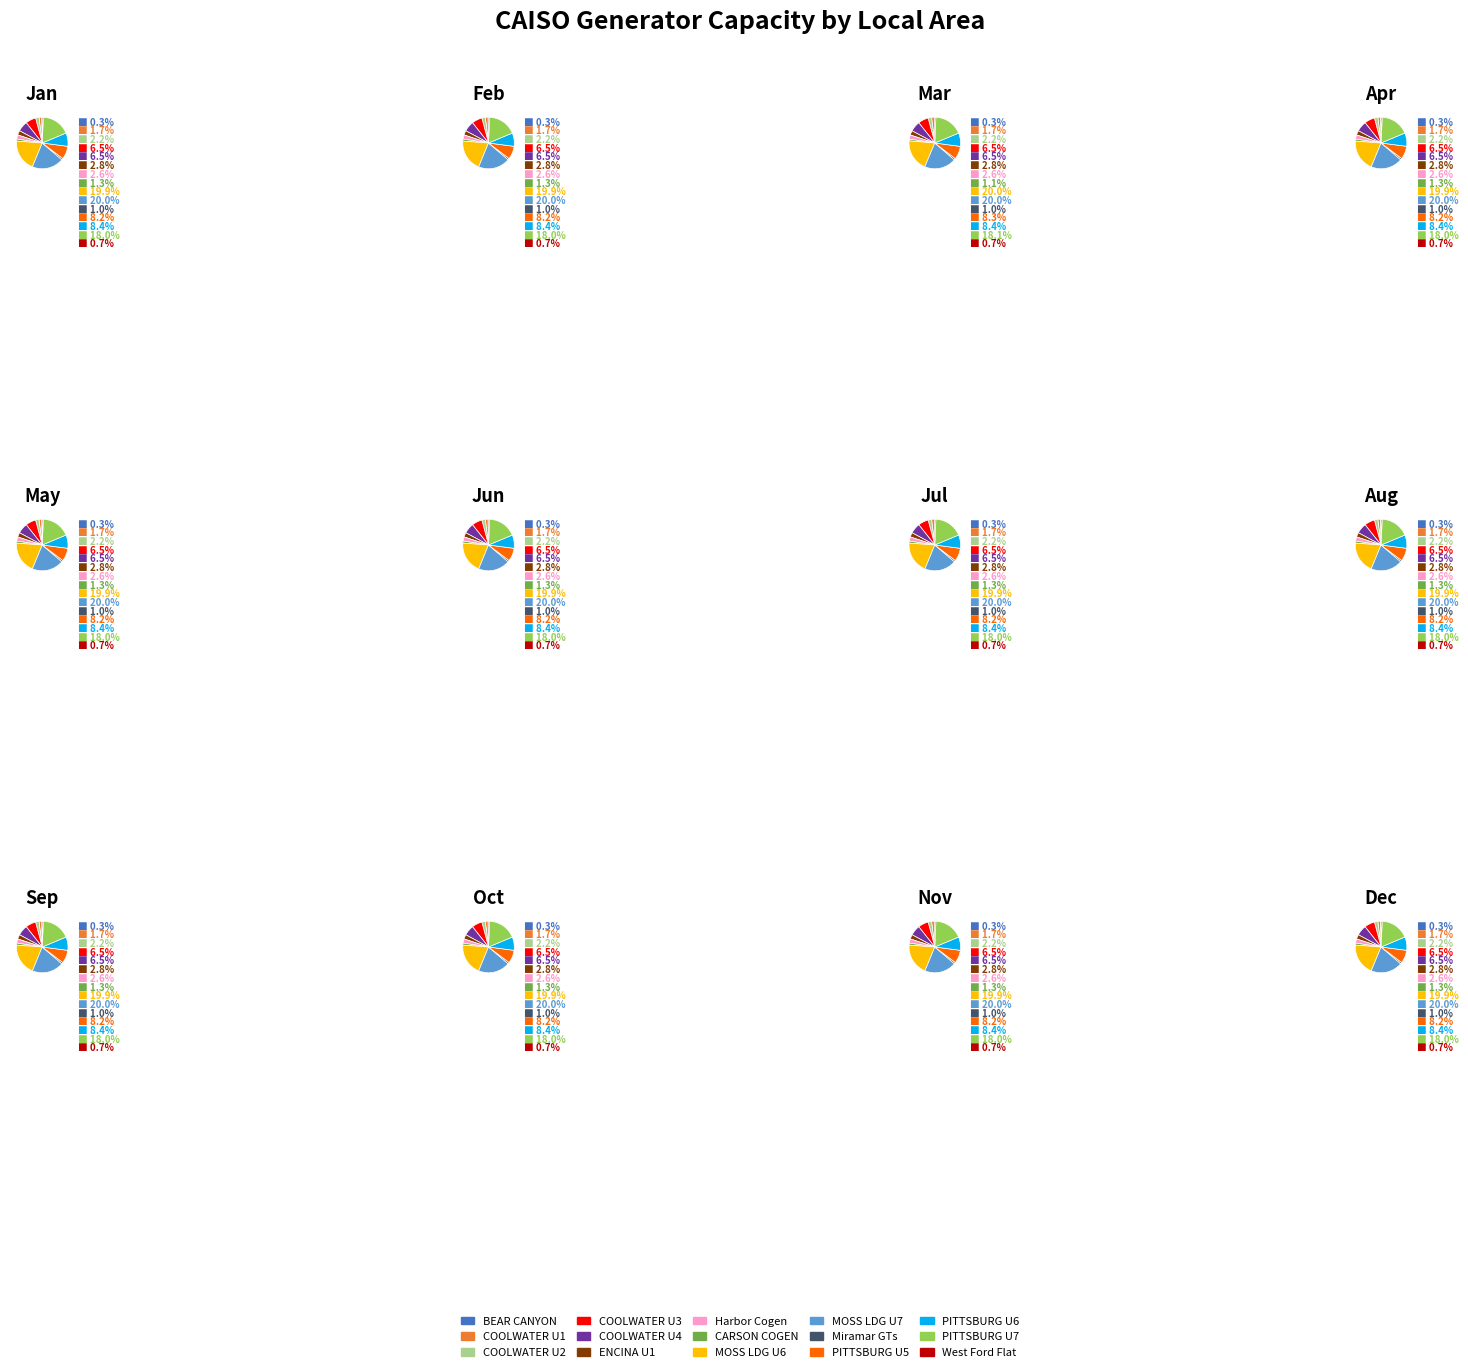

What percentage is the MOSS LANDING UNIT 6 slice, to the nearest percent?

20%